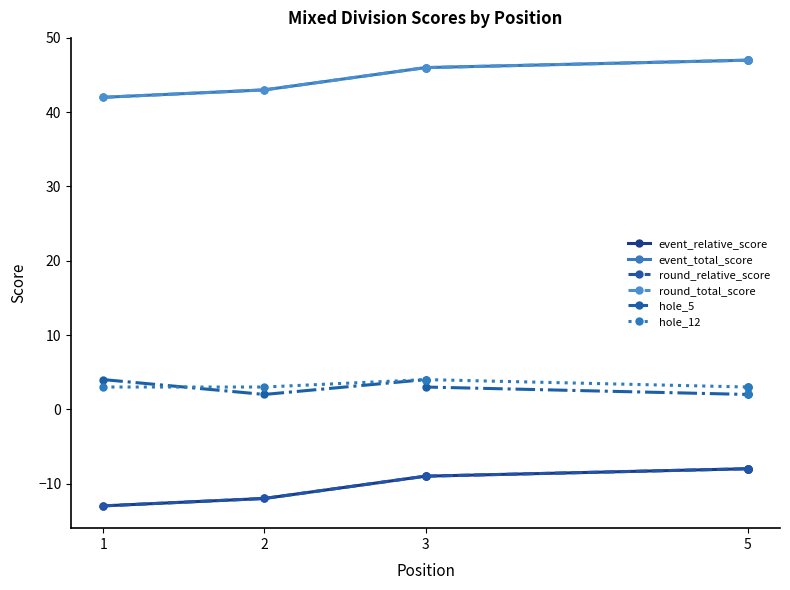

Which series has the largest total across all categories?

event_total_score